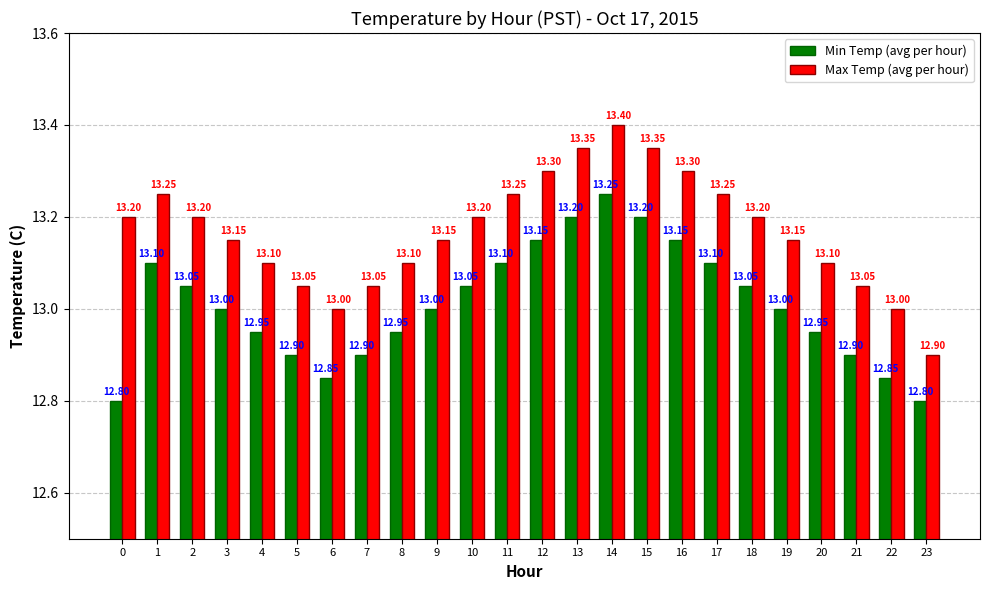

Is it true that Max Temp (avg per hour) equals 3.6 at 2?

False